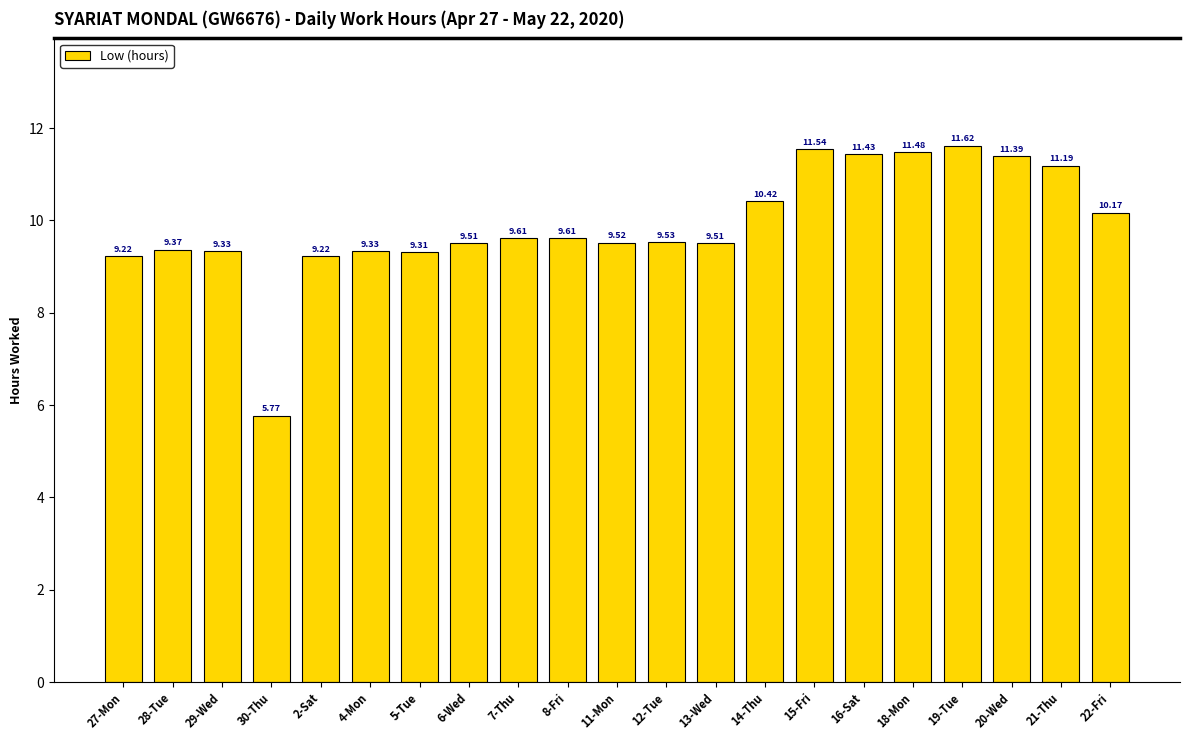

What is the change in value from 4-Mon to 6-Wed?

+0.2